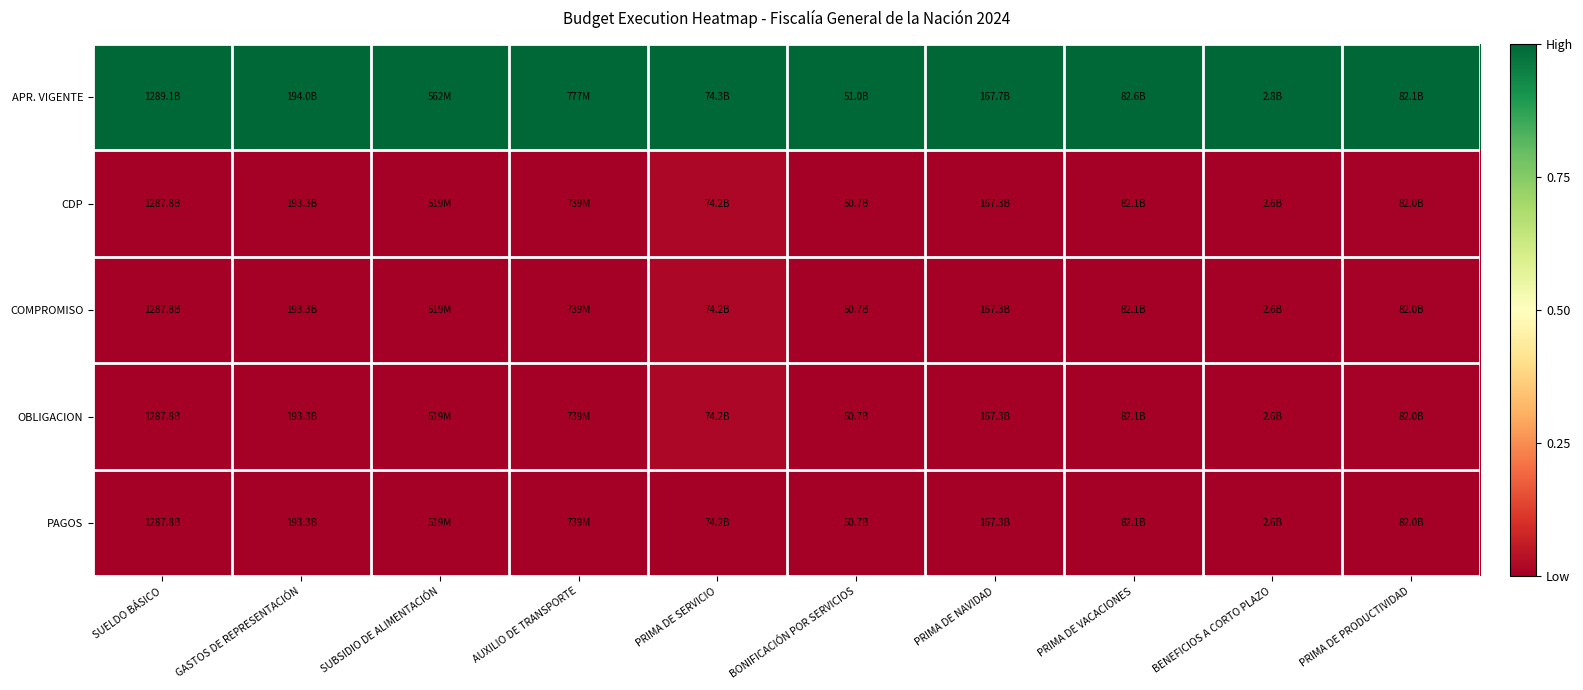

At PRIMA DE SERVICIO, list the series in order from largest to smallest.

APR. VIGENTE, CDP, COMPROMISO, OBLIGACION, PAGOS